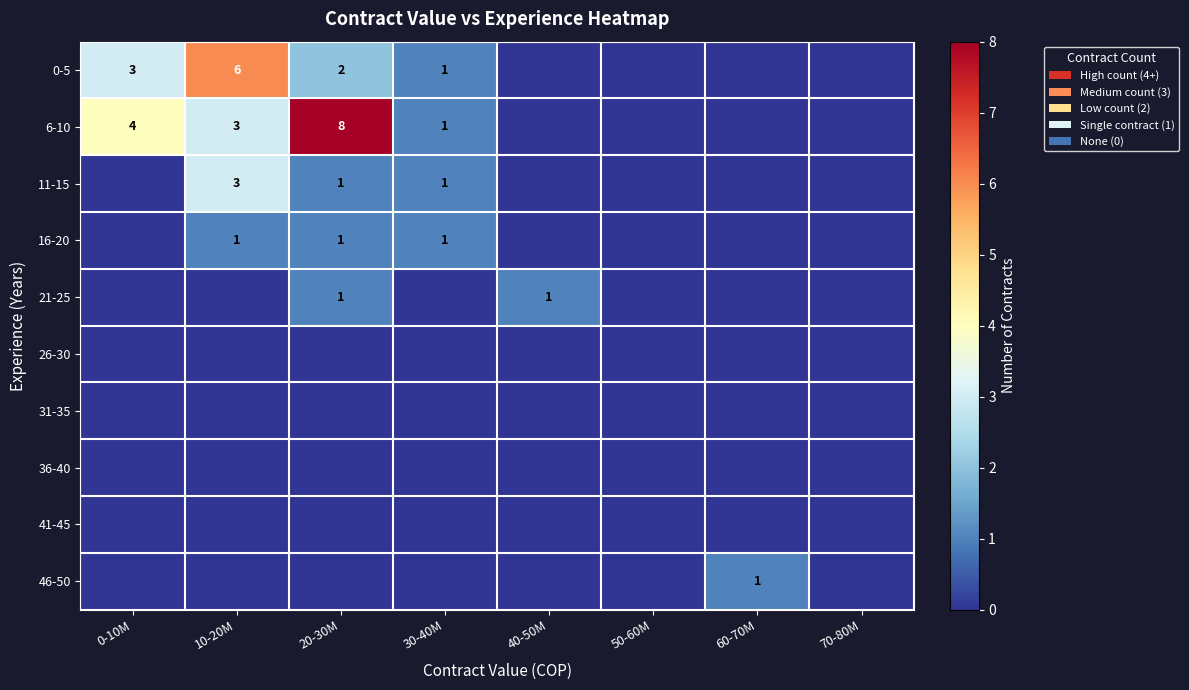

Is it true that 21-25 equals 0 at 40-50M?

False